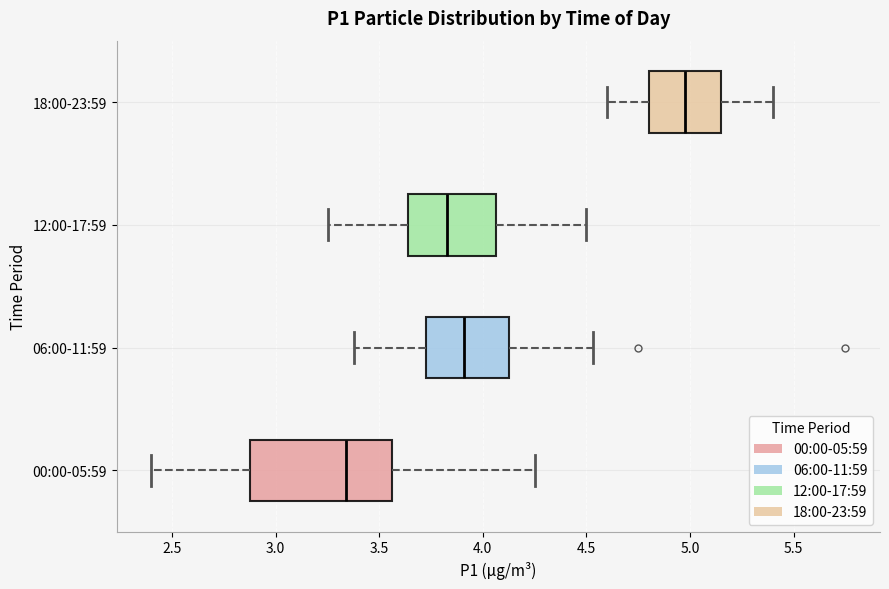

Where is the right edge of the box for 06:00-11:59 on the x-axis? The values are not printed on the chart, so give them approximately, as read against the axis.

4.15